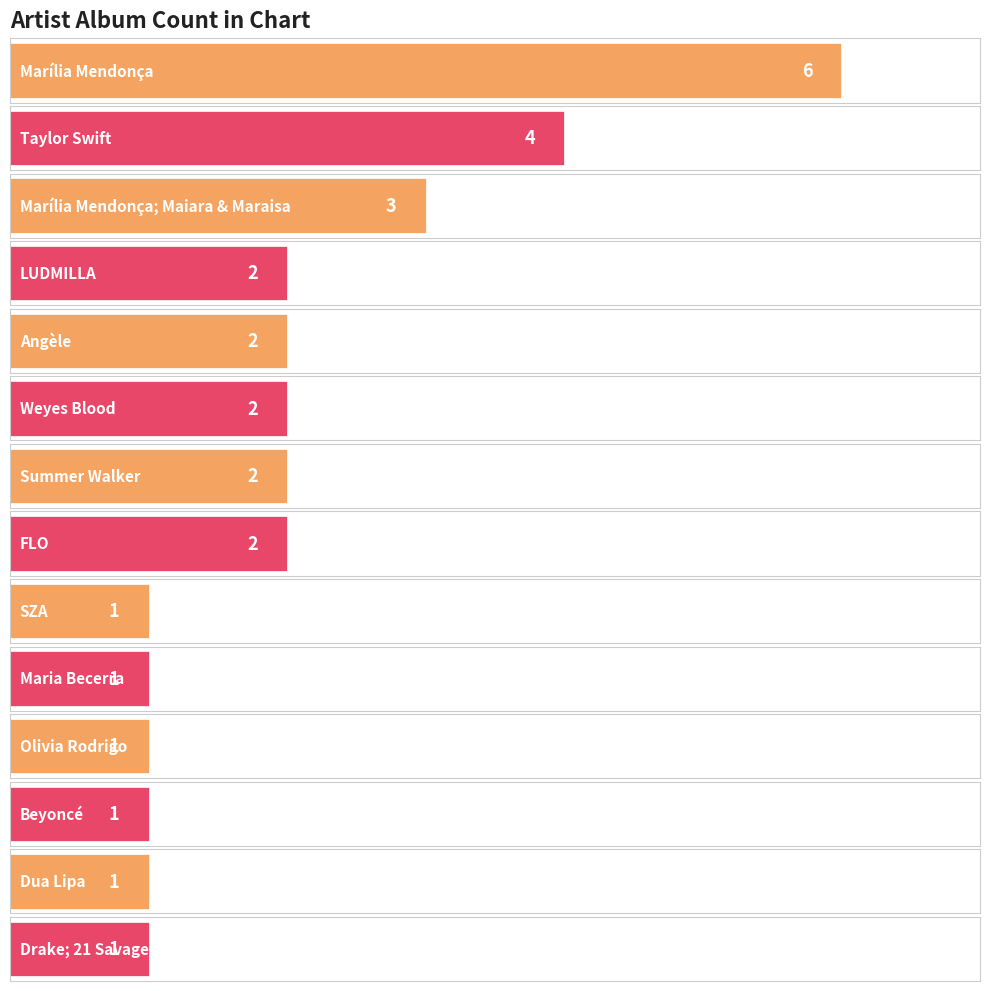

What is the approximate value at Marília Mendonça?

6